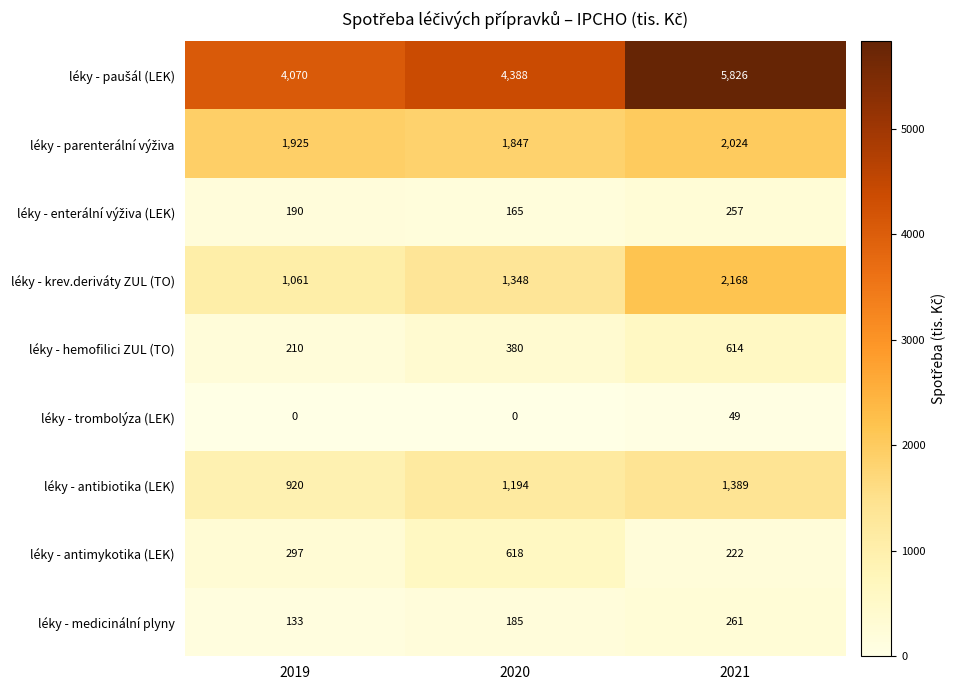

Which category has the highest value across all series?

2021